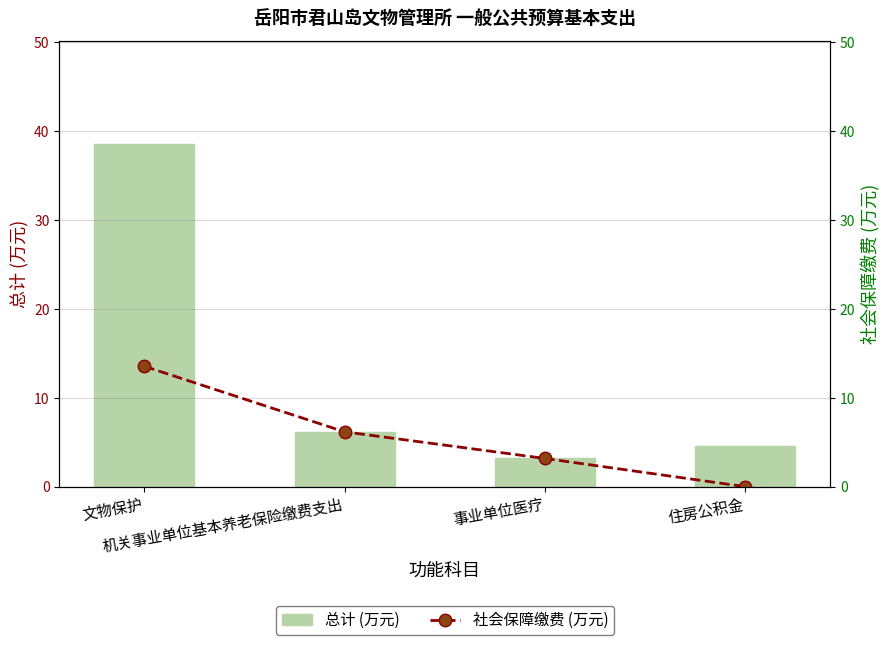

What are all the series names shown in the legend?

总计 (万元), 社会保障缴费 (万元)